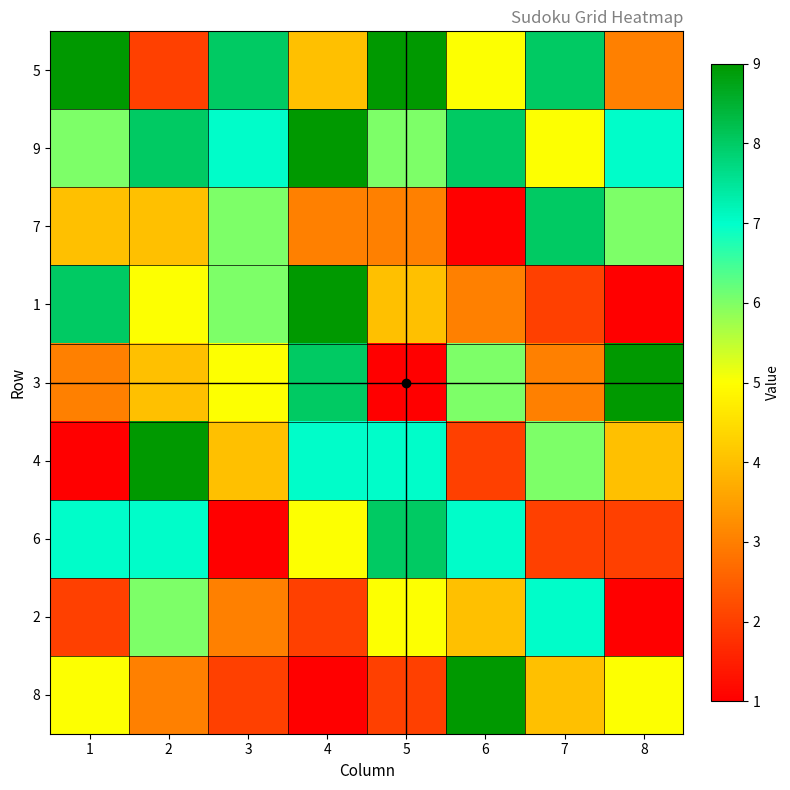

Reading left to right, transcribe all the data shown in this chart.

5: 1=9	2=2	3=8	4=4	5=9	6=5	7=8	8=3
9: 1=6	2=8	3=7	4=9	5=6	6=8	7=5	8=7
7: 1=4	2=4	3=6	4=3	5=3	6=1	7=8	8=6
1: 1=8	2=5	3=6	4=9	5=4	6=3	7=2	8=1
3: 1=3	2=4	3=5	4=8	5=1	6=6	7=3	8=9
4: 1=1	2=9	3=4	4=7	5=7	6=2	7=6	8=4
6: 1=7	2=7	3=1	4=5	5=8	6=7	7=2	8=2
2: 1=2	2=6	3=3	4=2	5=5	6=4	7=7	8=1
8: 1=5	2=3	3=2	4=1	5=2	6=9	7=4	8=5